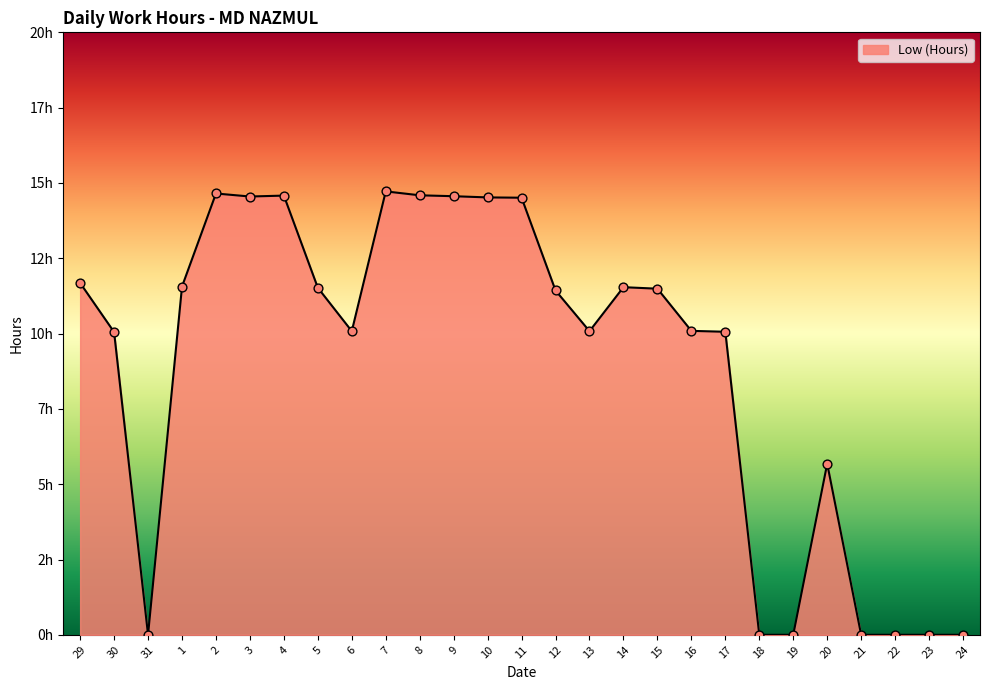

Does the chart have visible grid lines?

No